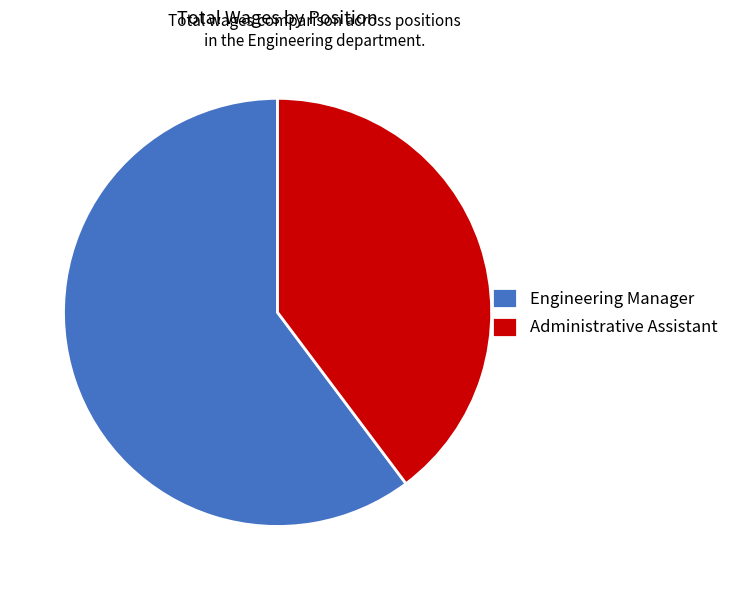

Which category has the biggest portion of the pie?

Engineering Manager